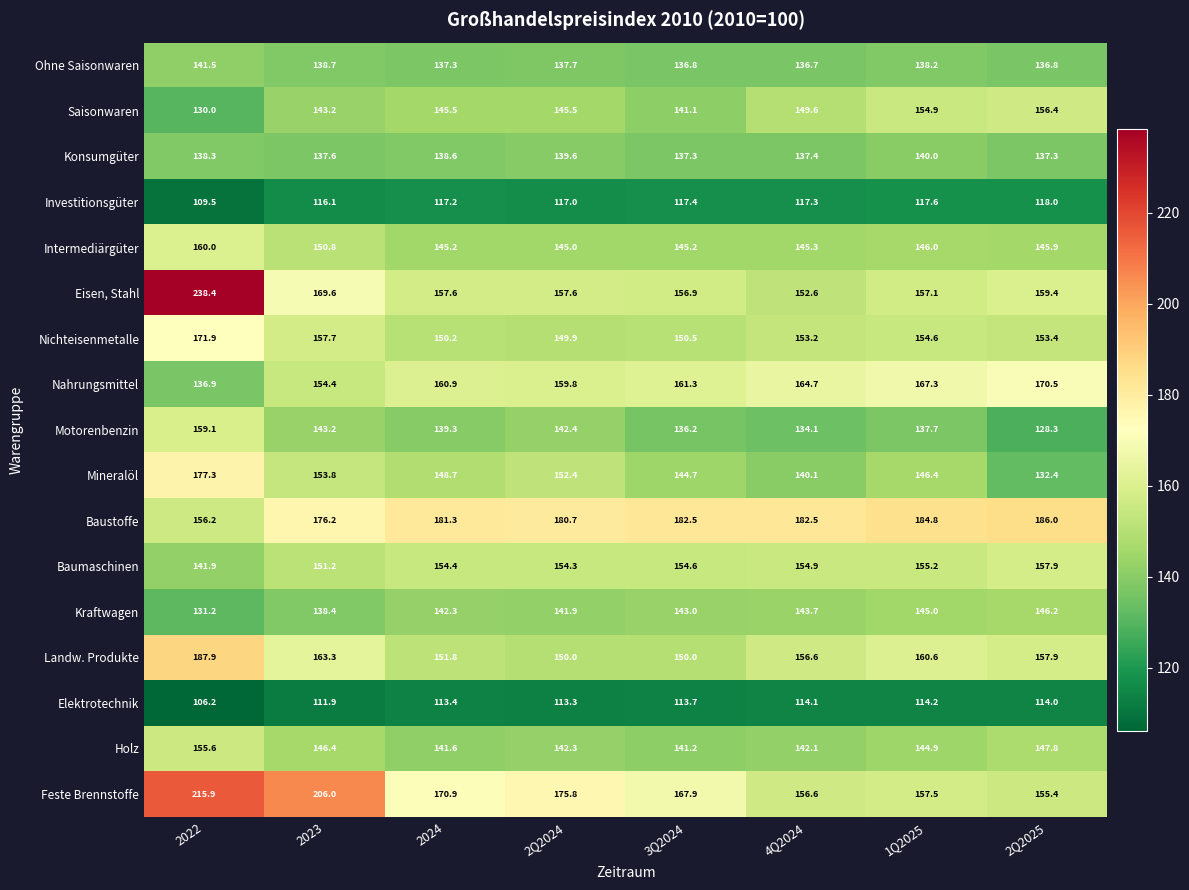

How many distinct data groups are displayed?

17